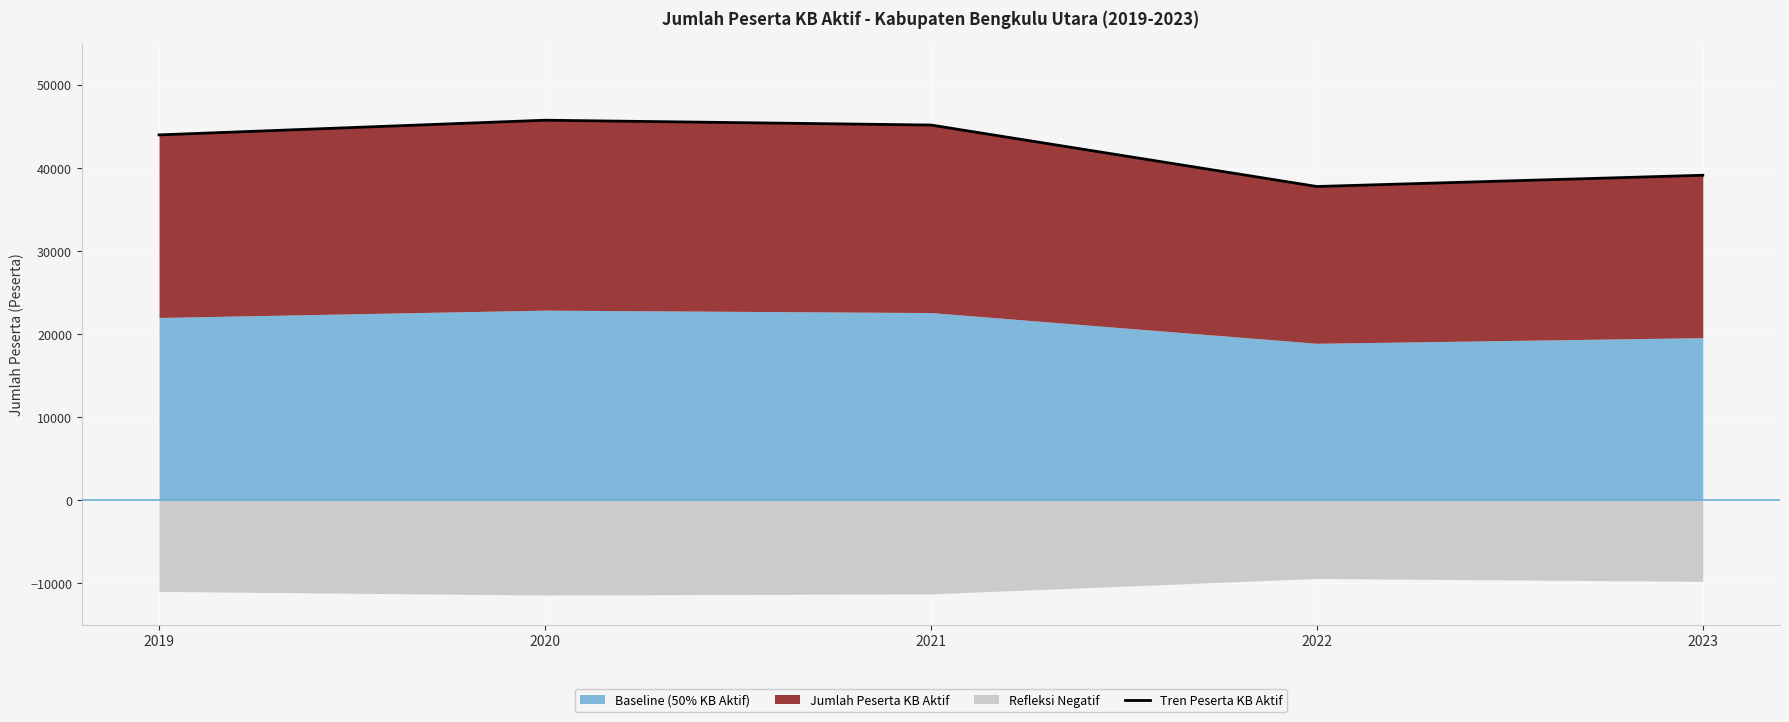

At which label does the data first exceed 43985?

2020